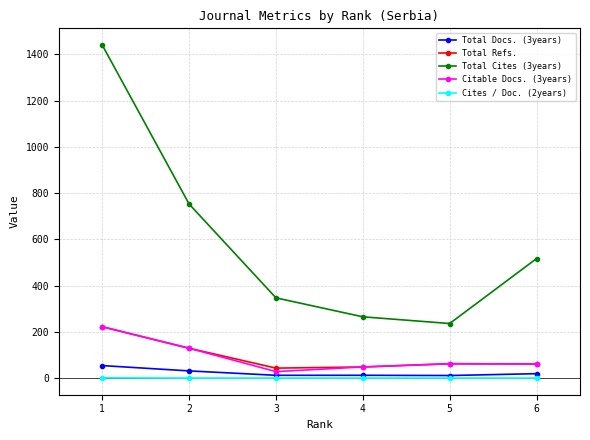

Which series has the widest spread of values?

Total Cites (3years)